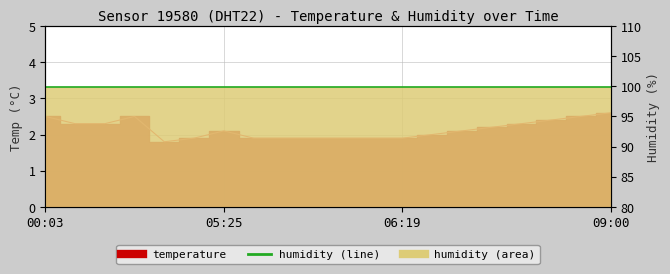

Rank the categories by value from highest to lowest.

09:00, 00:03, 01:07, 08:30, 08:00, 00:22, 00:48, 07:45, 07:22, 05:44, 07:08, 06:52, 05:25, 05:59, 06:07, 06:19, 06:27, 06:30, 06:38, 05:10